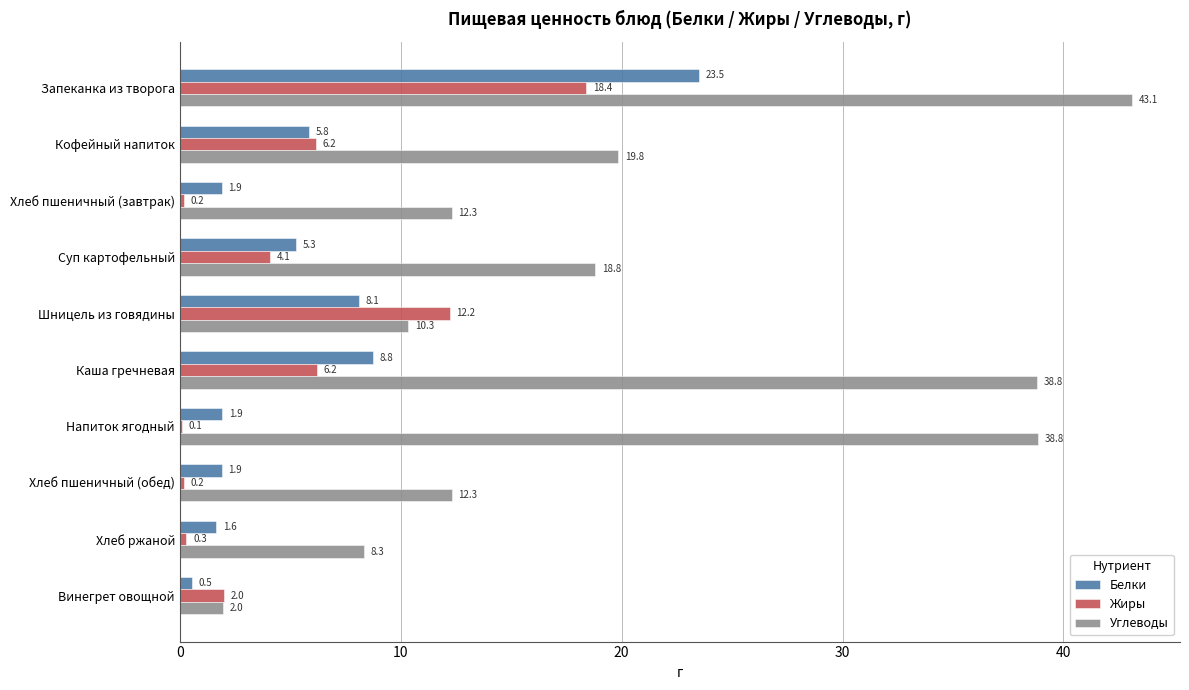

Is the value of Белки at Хлеб пшеничный (завтрак) greater than the value of Жиры at Хлеб пшеничный (обед)?

Yes